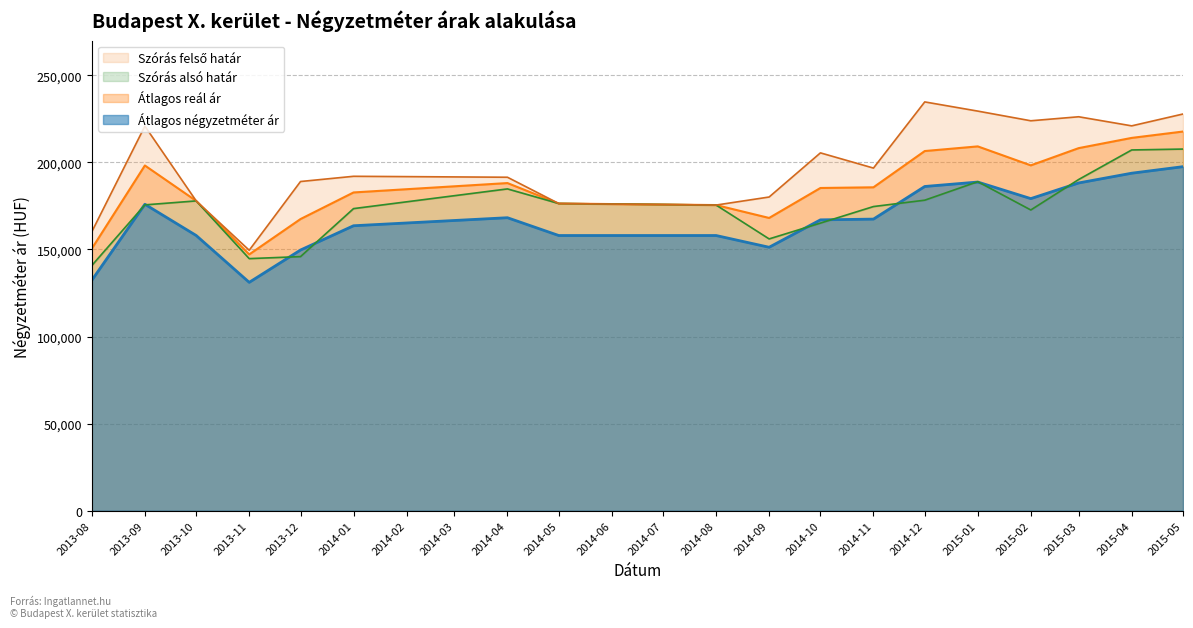

Rank the series by their average value, from lowest to highest.

Átlagos négyzetméter ár, Szórás alsó határ, Átlagos reál ár, Szórás felső határ